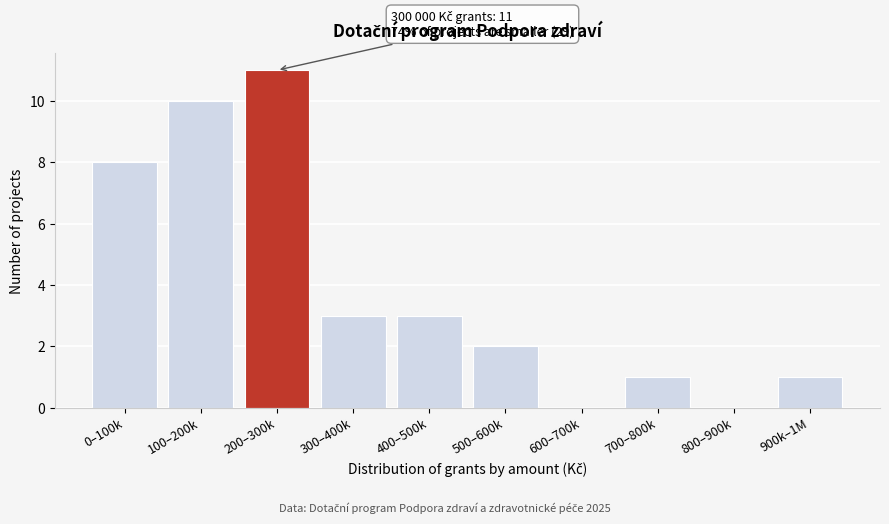

Reading right to left, transcribe all the data shown in this chart.

900k–1M=1	800–900k=0	700–800k=1	600–700k=0	500–600k=2	400–500k=3	300–400k=3	200–300k=11	100–200k=10	0–100k=8